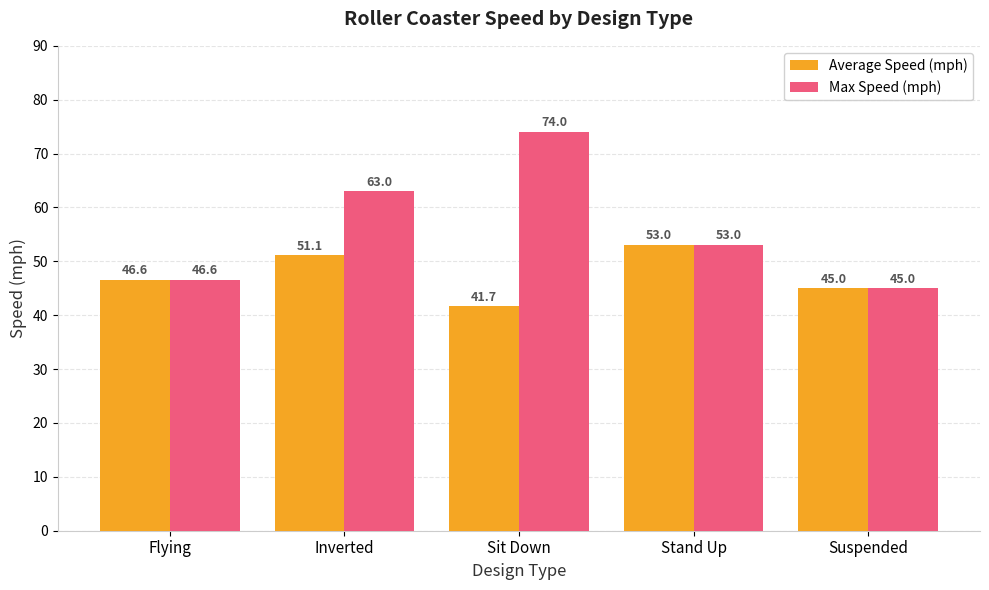

Rank the series at Sit Down from highest to lowest value.

Max Speed (mph), Average Speed (mph)